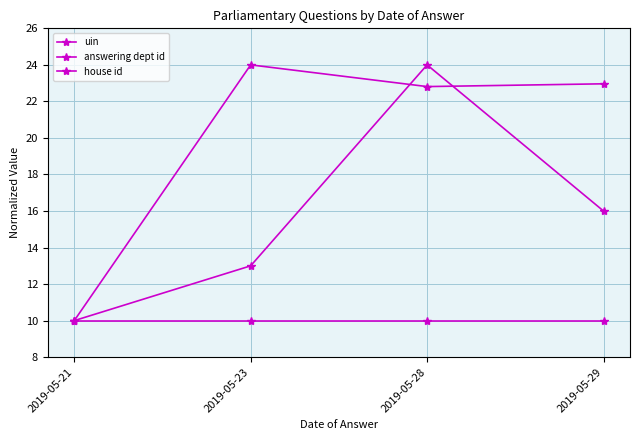

Which series has the widest spread of values?

uin